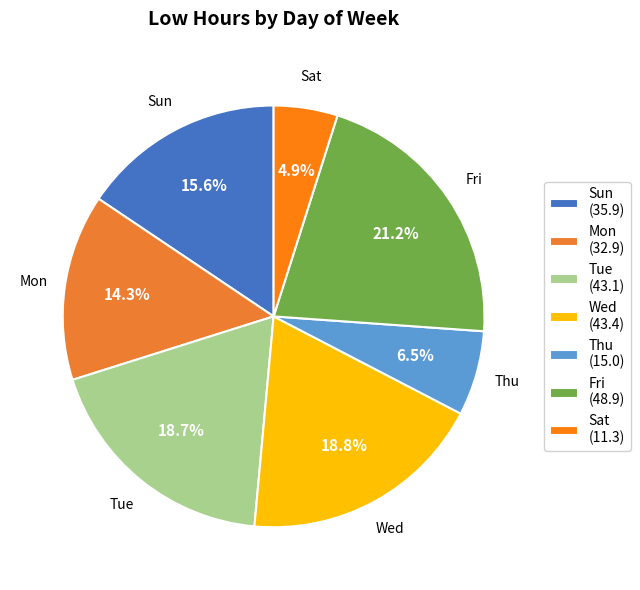

How many segments does this pie chart have?

7